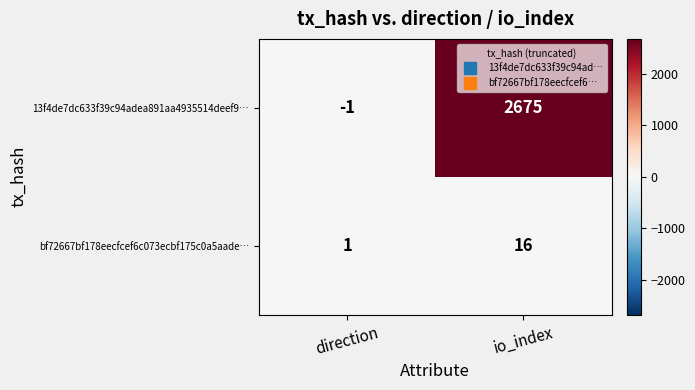

What is the smallest value displayed?

-1